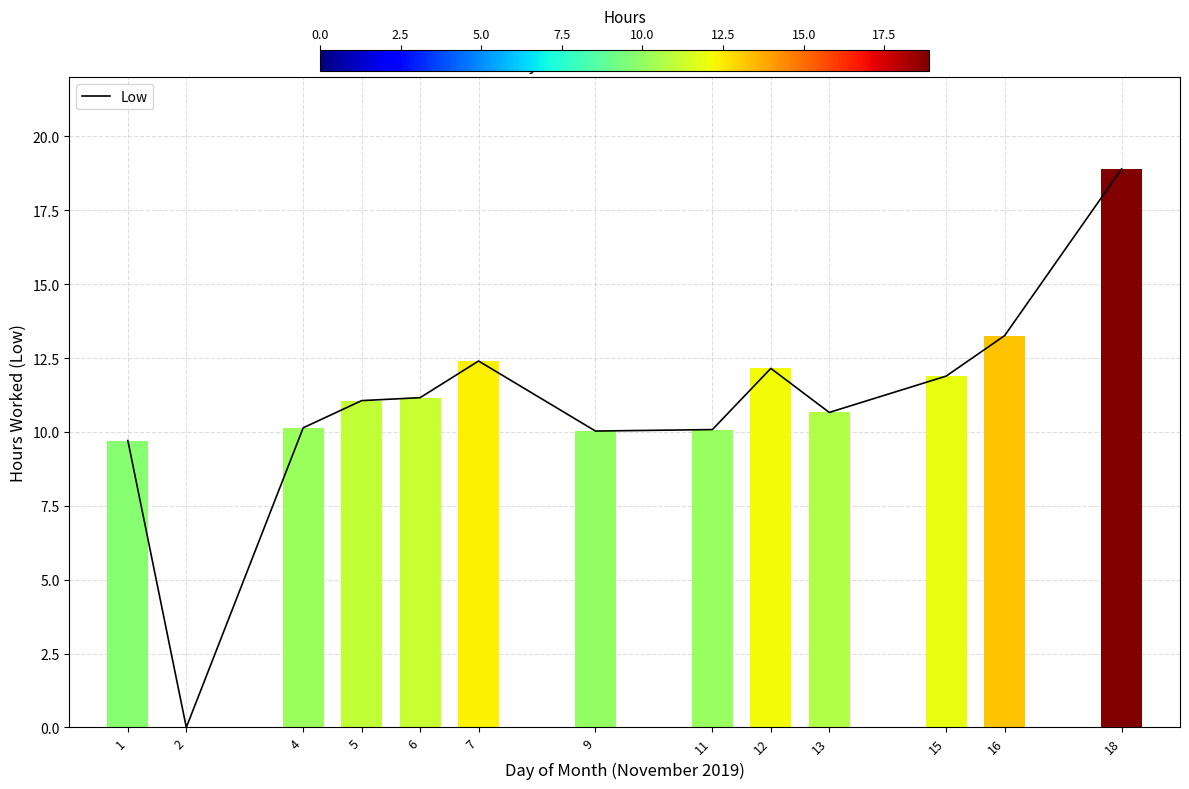

What is the value of the 12th bar from the left?

13.3